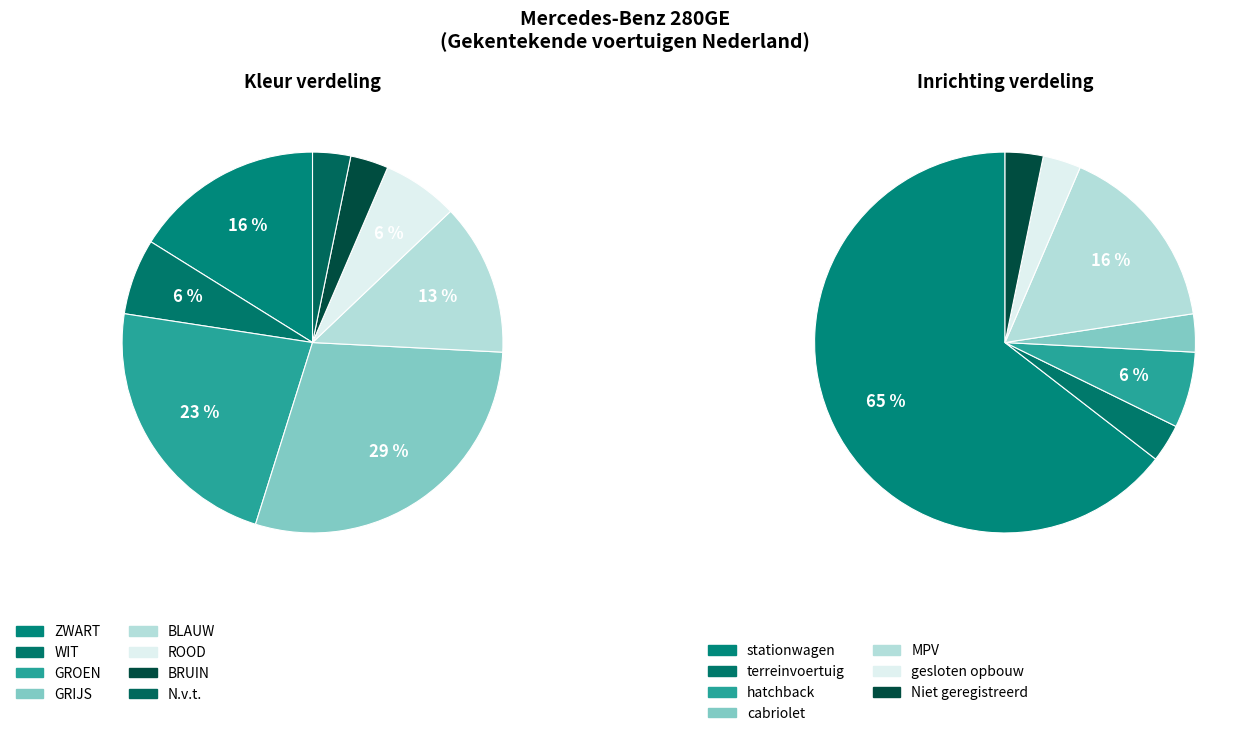

Combined, do GRIJS and GROEN account for over 50%?

Yes